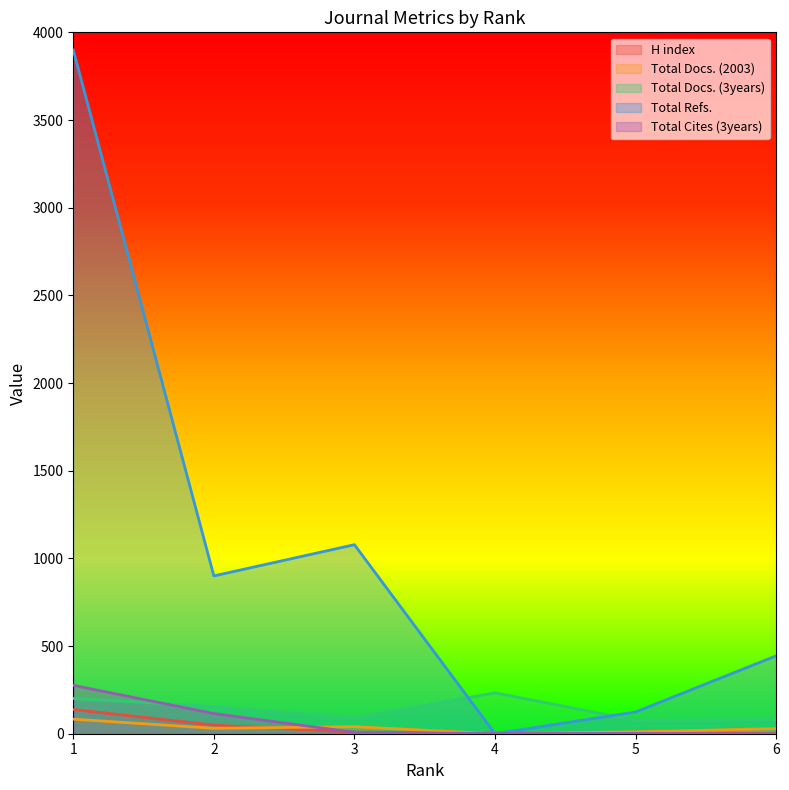

Where is the first local maximum for Total Docs. (2003)?

3